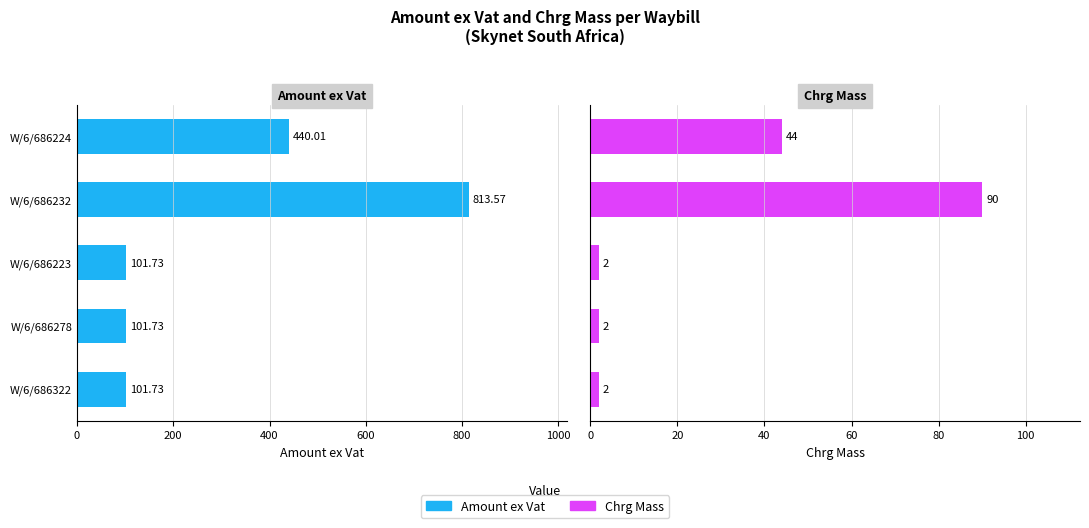

Rank the series at W/6/686224 from highest to lowest value.

Amount ex Vat, Chrg Mass